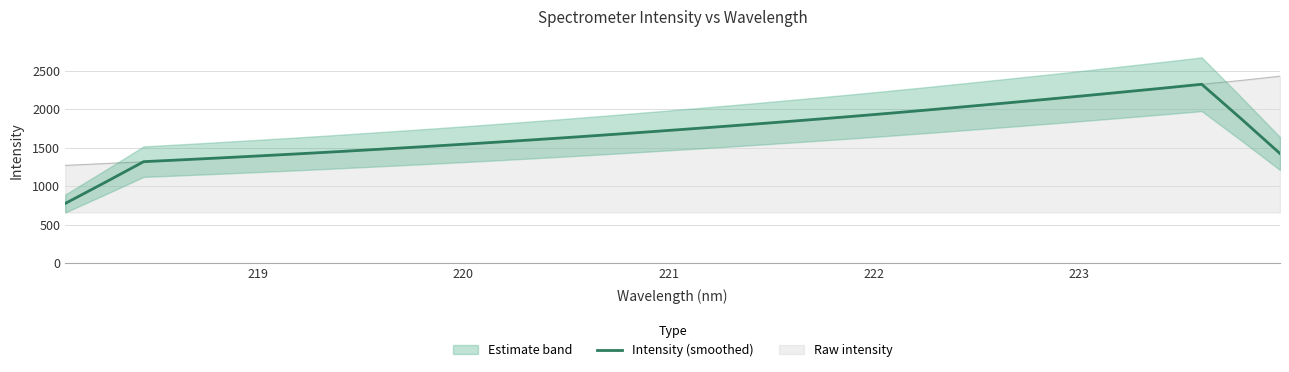

What is the lowest value of the Intensity (smoothed) series?

776.8